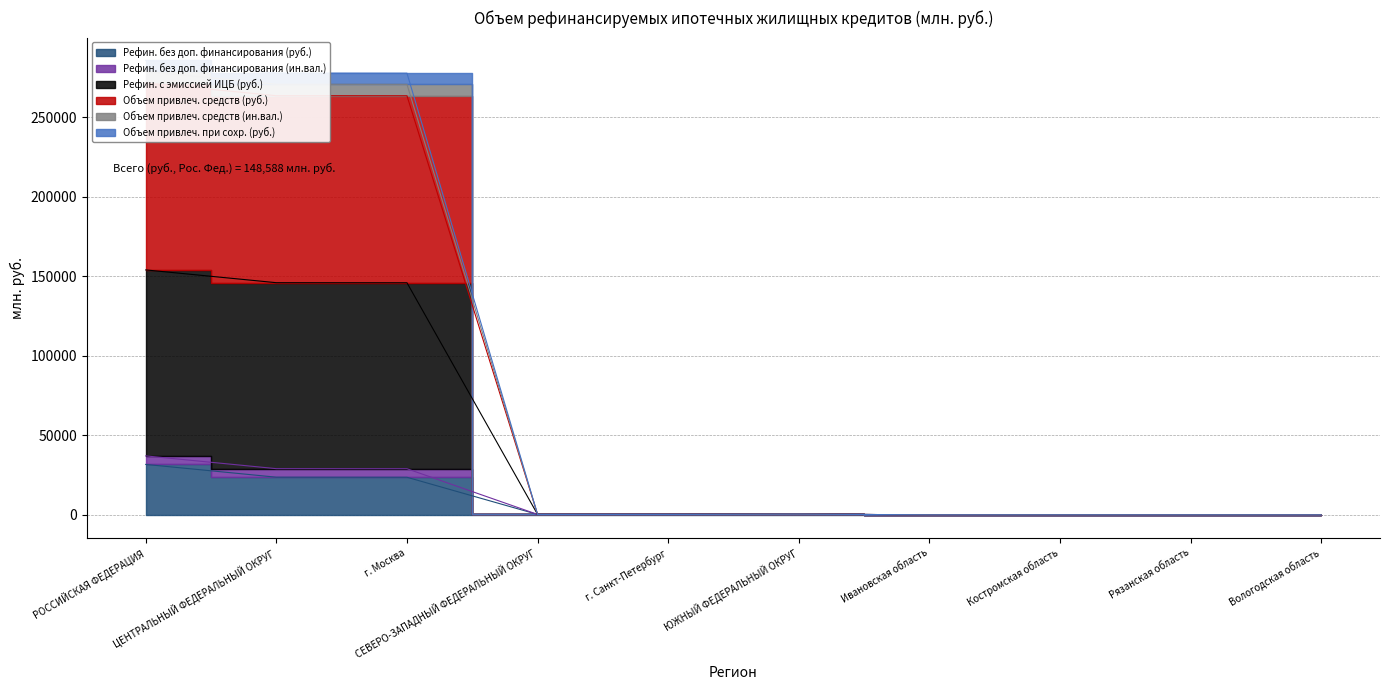

True or false: Объем привлеч. при сохр. (руб.) and Рефин. без доп. финансирования (ин.вал.) intersect in this chart.

False